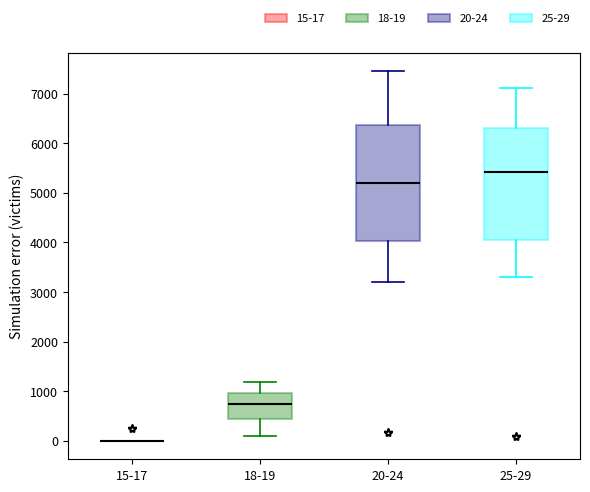

Reading left to right, read every box against the y-axis: the position of its median line, the range the box covers, and the ends of its whiskers. The values are not printed on the chart, so give them approximately, as read against the axis.

15-17: box collapsed to a line at 0, whiskers 0 to 0
18-19: median 700, box 400 to 1000, whiskers 100 to 1200
20-24: median 5200, box 4000 to 6400, whiskers 3200 to 7500
25-29: median 5400, box 4100 to 6300, whiskers 3300 to 7100